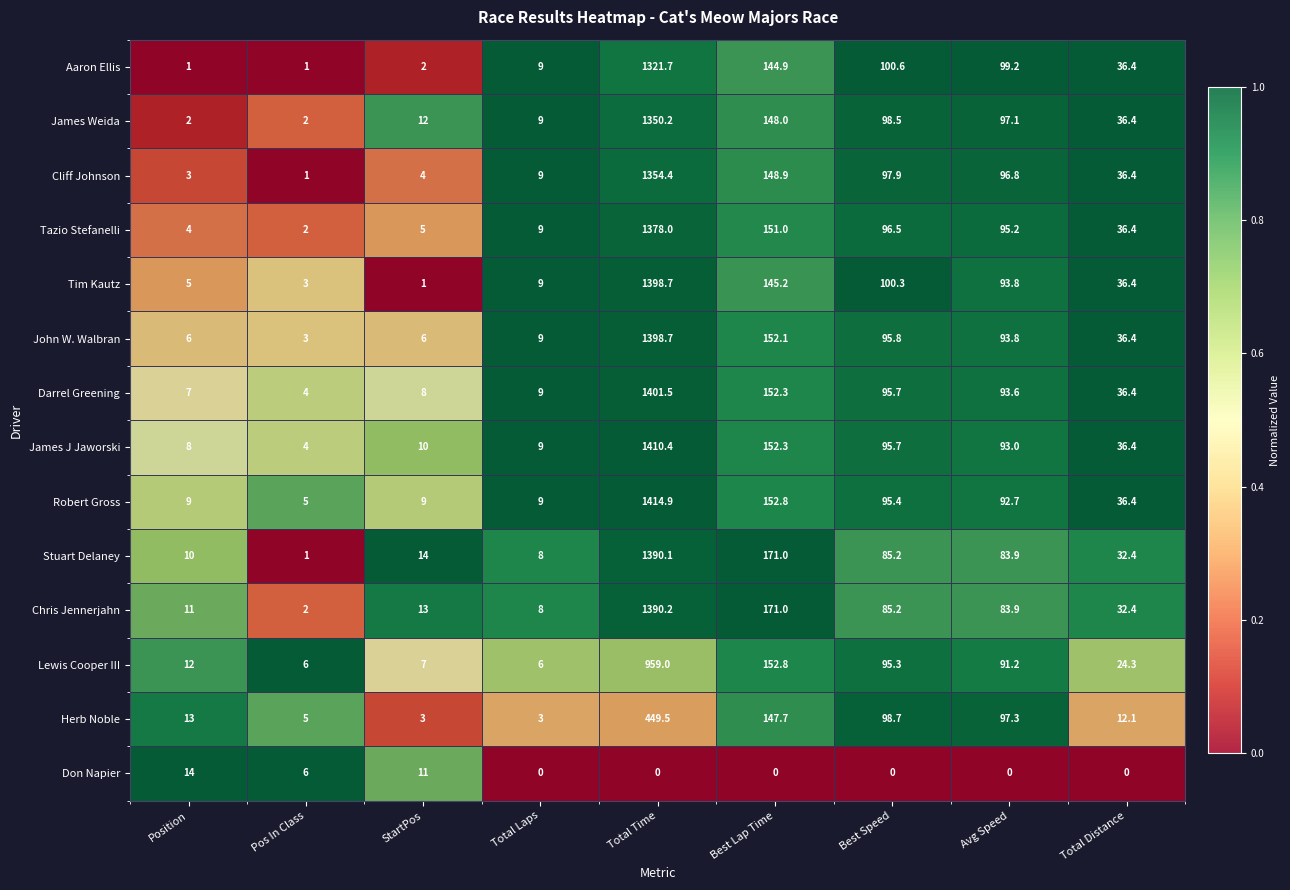

What is the sum of all John W. Walbran values?

1800.8